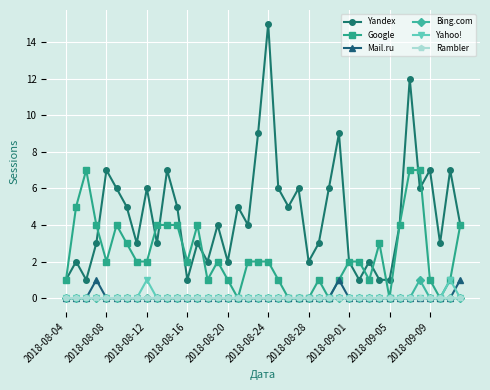

Reading left to right, what are all the values shown in this chart?

Yandex: 1	2	1	3	7	6	5	3	6	3	7	5	1	3	2	4	2	5	4	9	15	6	5	6	2	3	6	9	2	1	2	1	1	4	12	6	7	3	7	4
Google: 1	5	7	4	2	4	3	2	2	4	4	4	2	4	1	2	1	0	2	2	2	1	0	0	0	1	0	1	2	2	1	3	0	4	7	7	1	0	1	4
Mail.ru: 0	0	0	1	0	0	0	0	0	0	0	0	0	0	0	0	0	0	0	0	0	0	0	0	0	0	0	1	0	0	0	0	0	0	0	0	0	0	0	1
Bing.com: 0	0	0	0	0	0	0	0	0	0	0	0	0	0	0	0	0	0	0	0	0	0	0	0	0	0	0	0	0	0	0	0	0	0	0	1	0	0	0	0
Yahoo!: 0	0	0	0	0	0	0	0	1	0	0	0	0	0	0	0	0	0	0	0	0	0	0	0	0	0	0	0	0	0	0	0	0	0	0	0	0	0	1	0
Rambler: 0	0	0	0	0	0	0	0	0	0	0	0	0	0	0	0	0	0	0	0	0	0	0	0	0	0	0	0	0	0	0	0	0	0	0	0	0	0	0	0